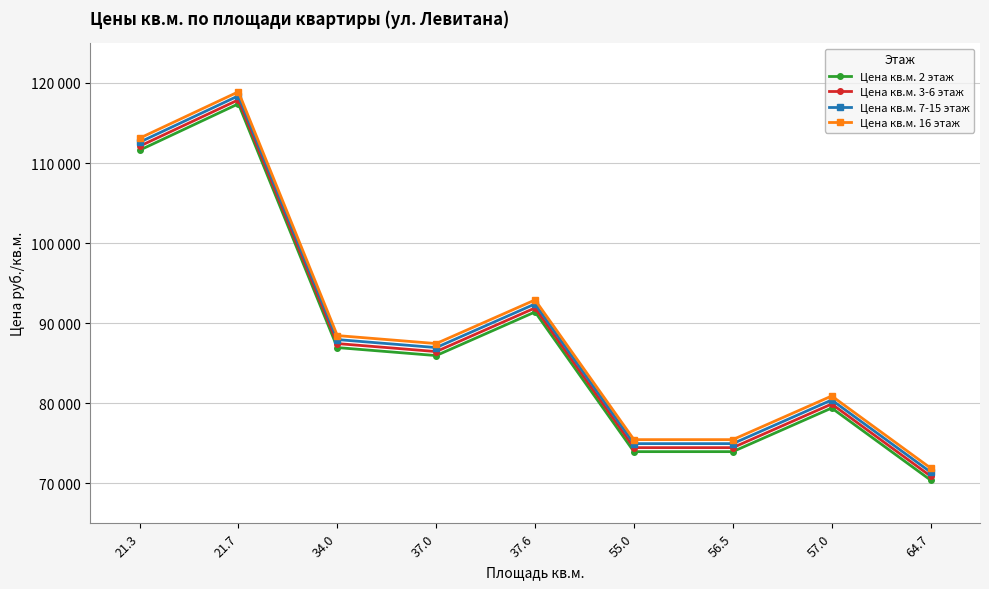

Where is Цена кв.м. 3-6 этаж nearest to the value 94400?

37.6